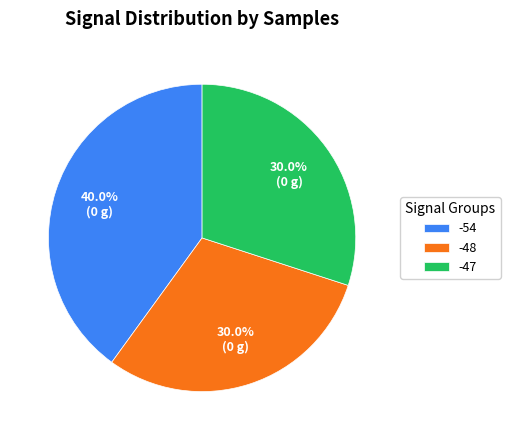

Which has a higher value, -48 or -54?

-54